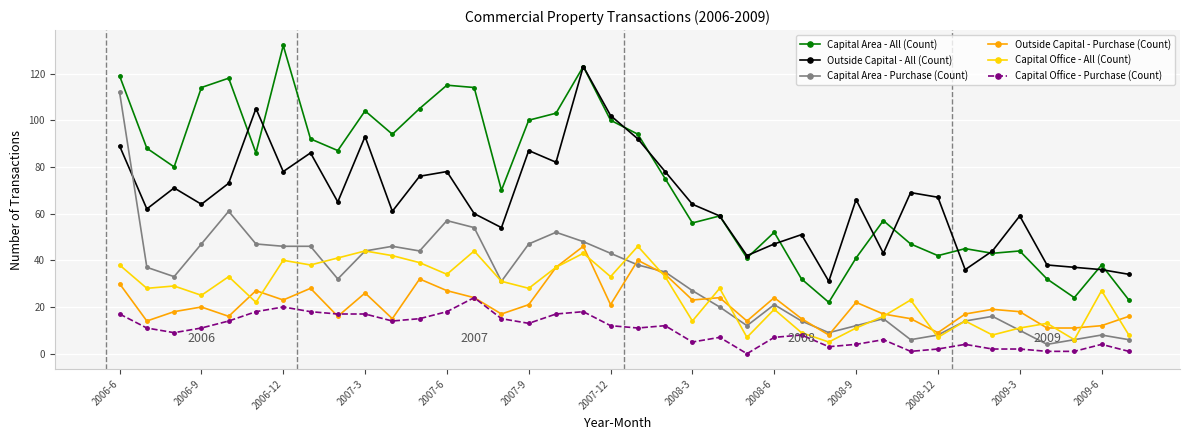

What is the maximum value for Capital Office - All (Count)?

46